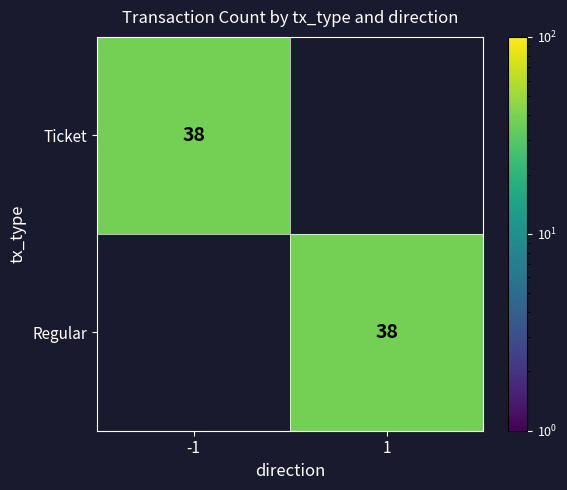

True or false: Ticket has a value of 38 at -1.

True